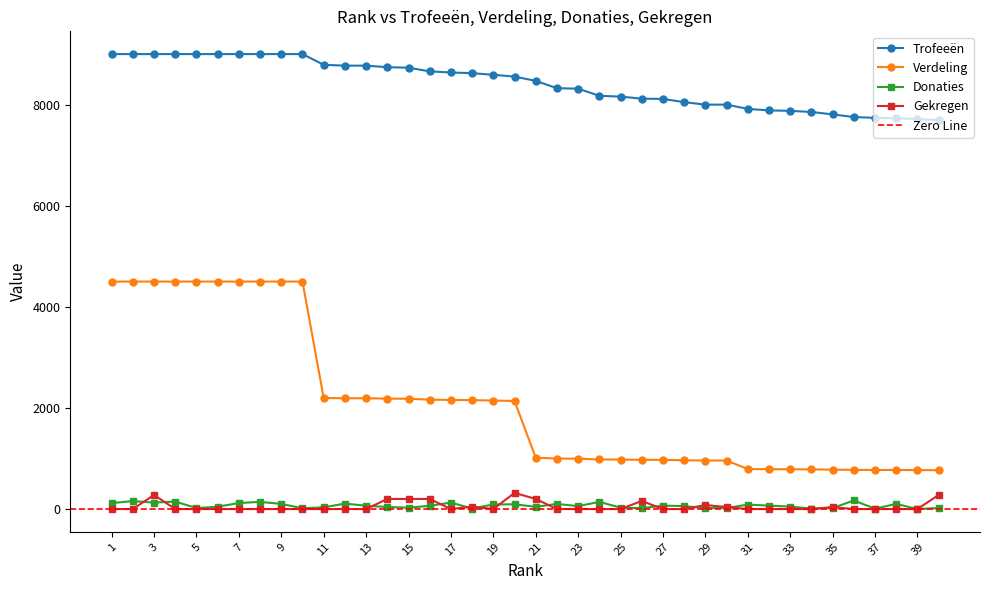

Does the chart have visible grid lines?

No